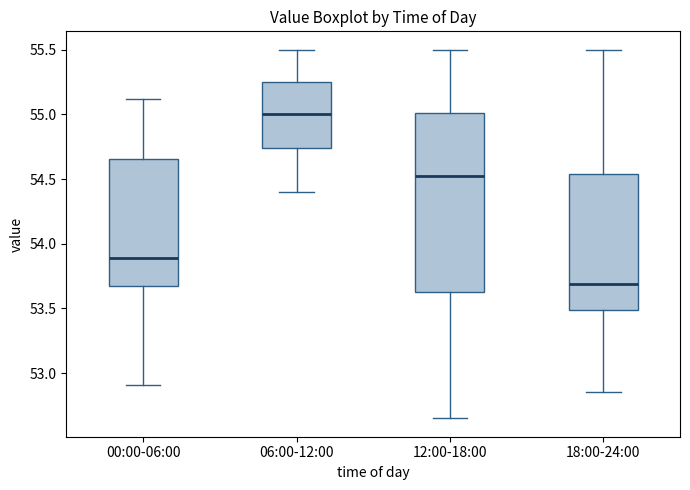

Which box has the lowest median line?

18:00-24:00